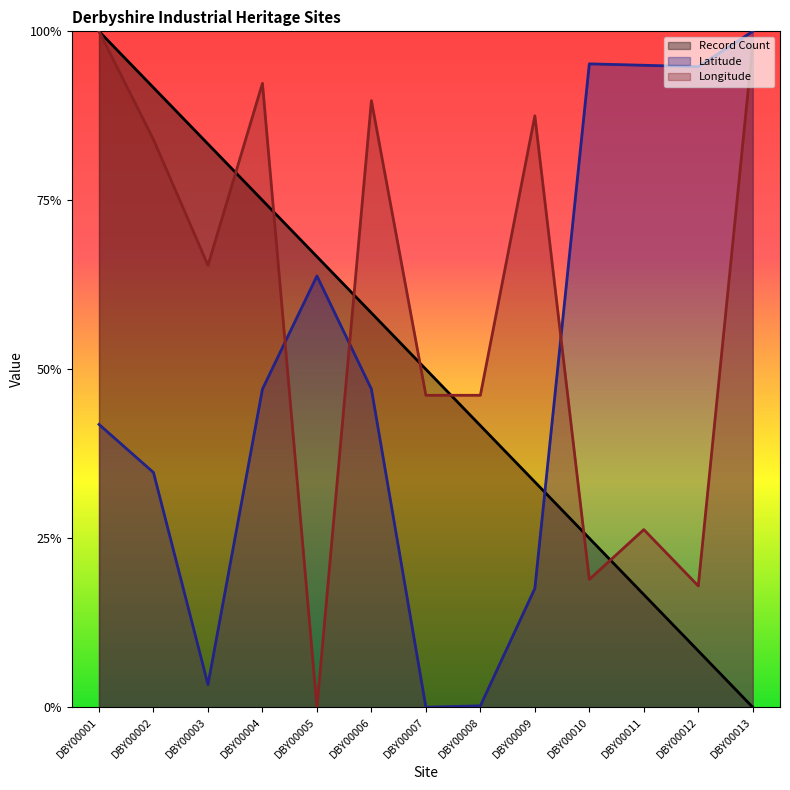

How many times do Record Count and Longitude cross each other?

7